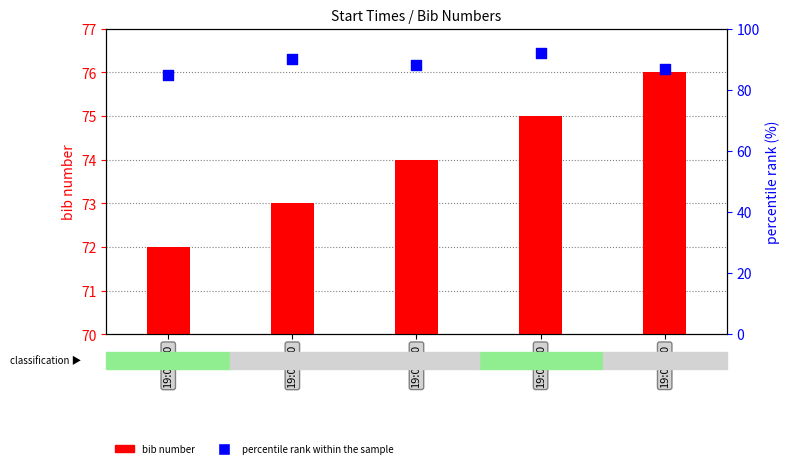

At how many categories does at least one series exceed 89?

2